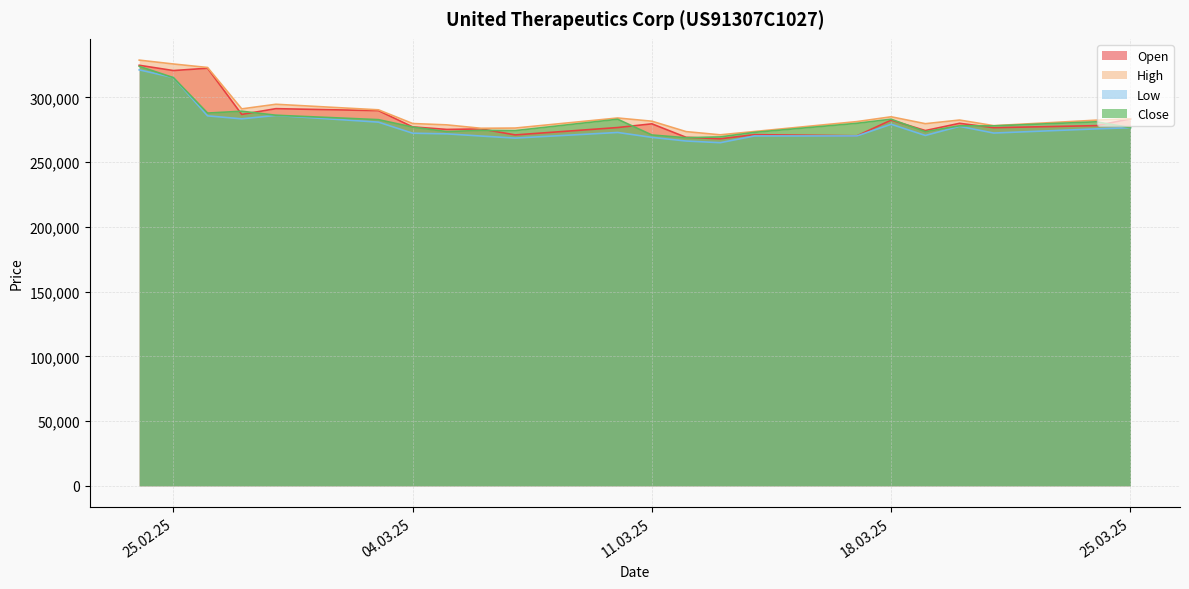

What is the maximum value shown in the chart?

328785